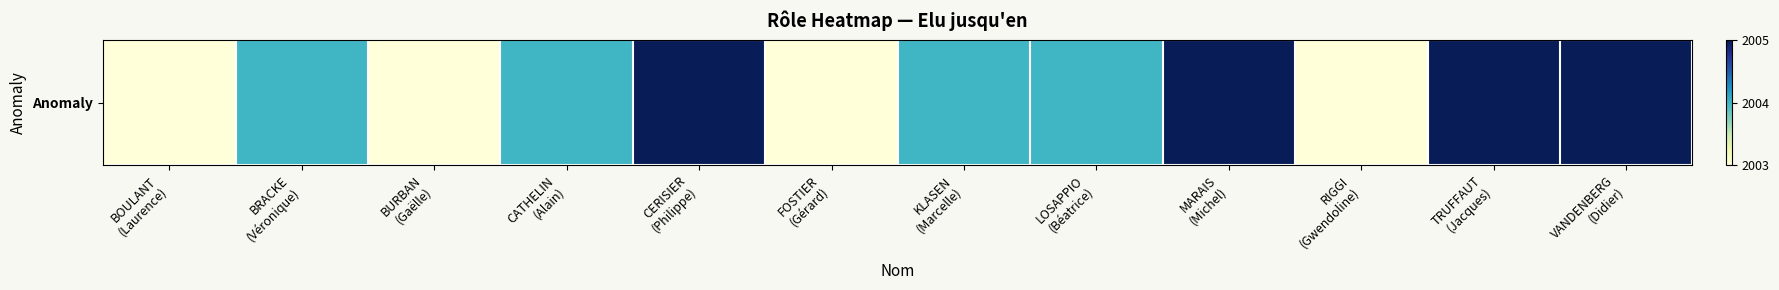

What is the ratio of the value at CERISIER
(Philippe) to the value at BURBAN
(Gaëlle)?

1.0